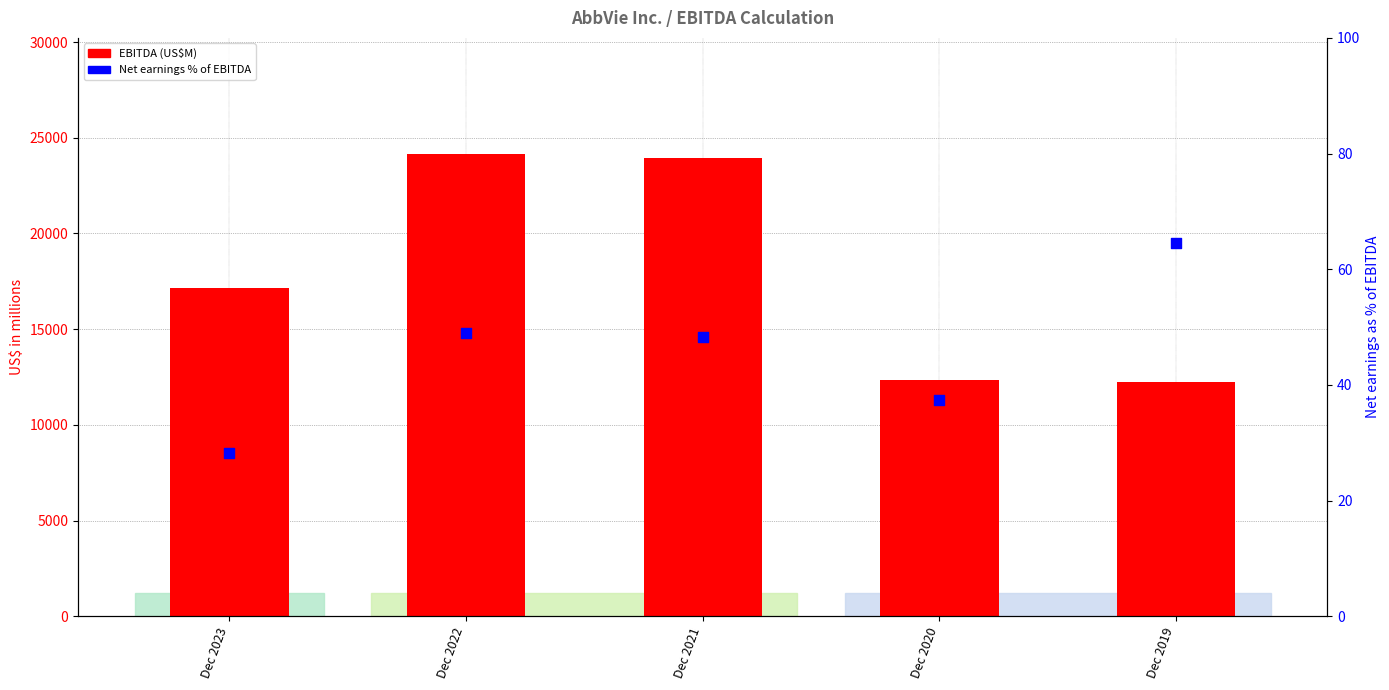

At which category is the sum across all series the highest?

Dec 2022